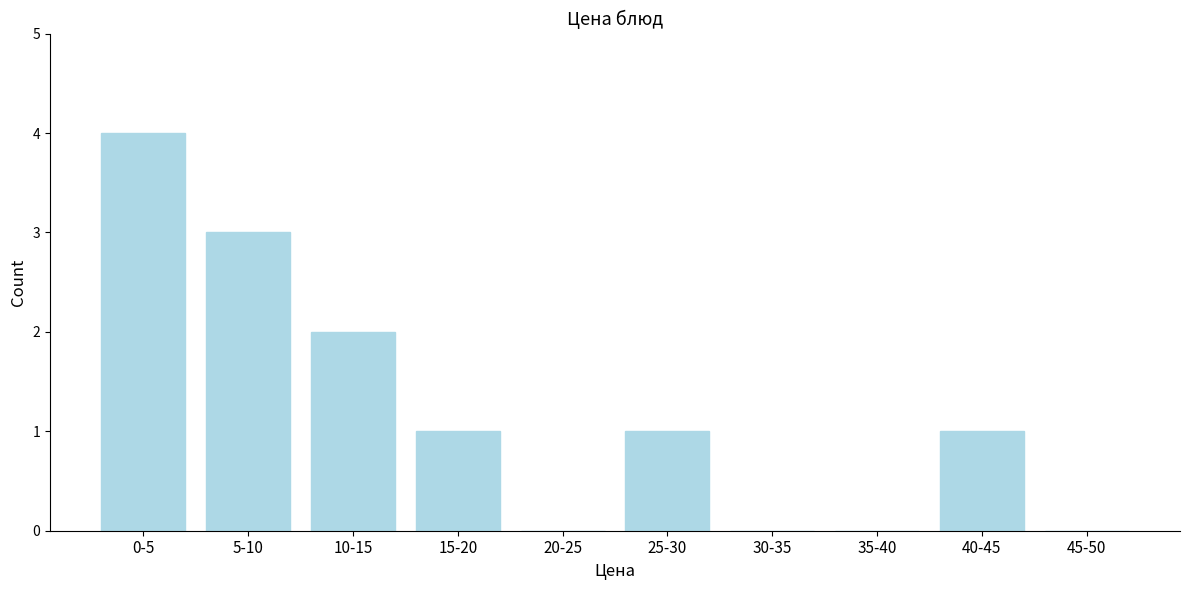

Reading left to right, transcribe all the data shown in this chart.

0-5=4	5-10=3	10-15=2	15-20=1	20-25=0	25-30=1	30-35=0	35-40=0	40-45=1	45-50=0